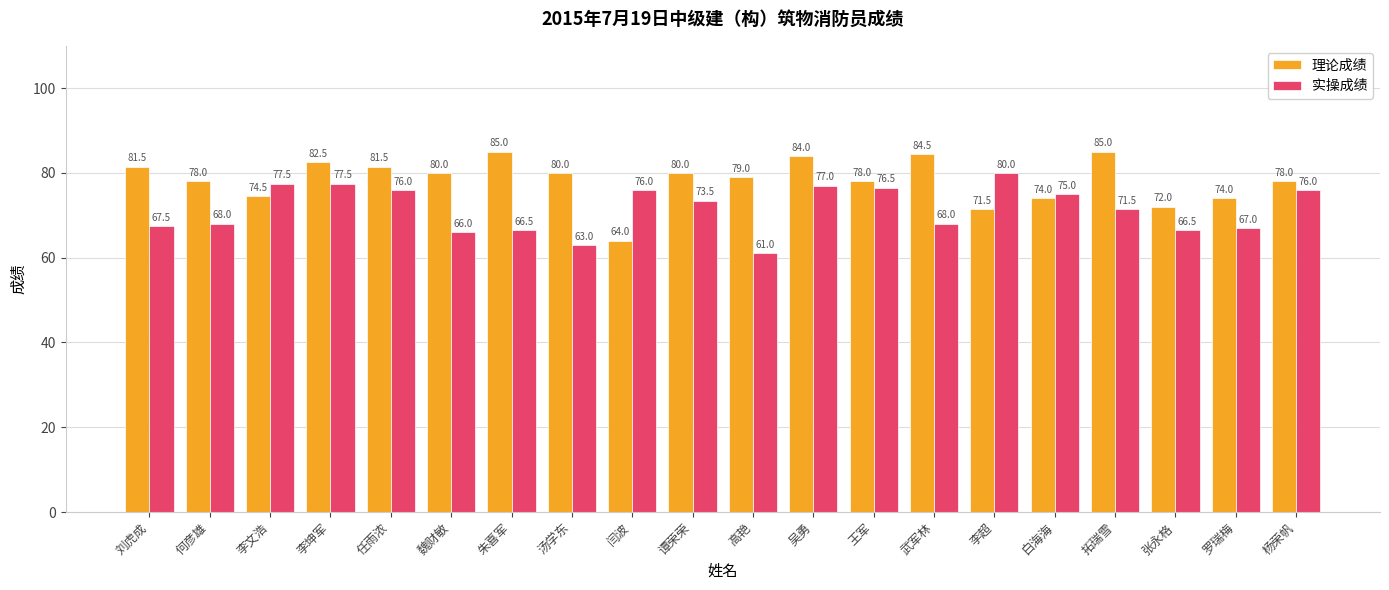

The 理论成绩 series shows 84.5 at 武军林. True or false?

True